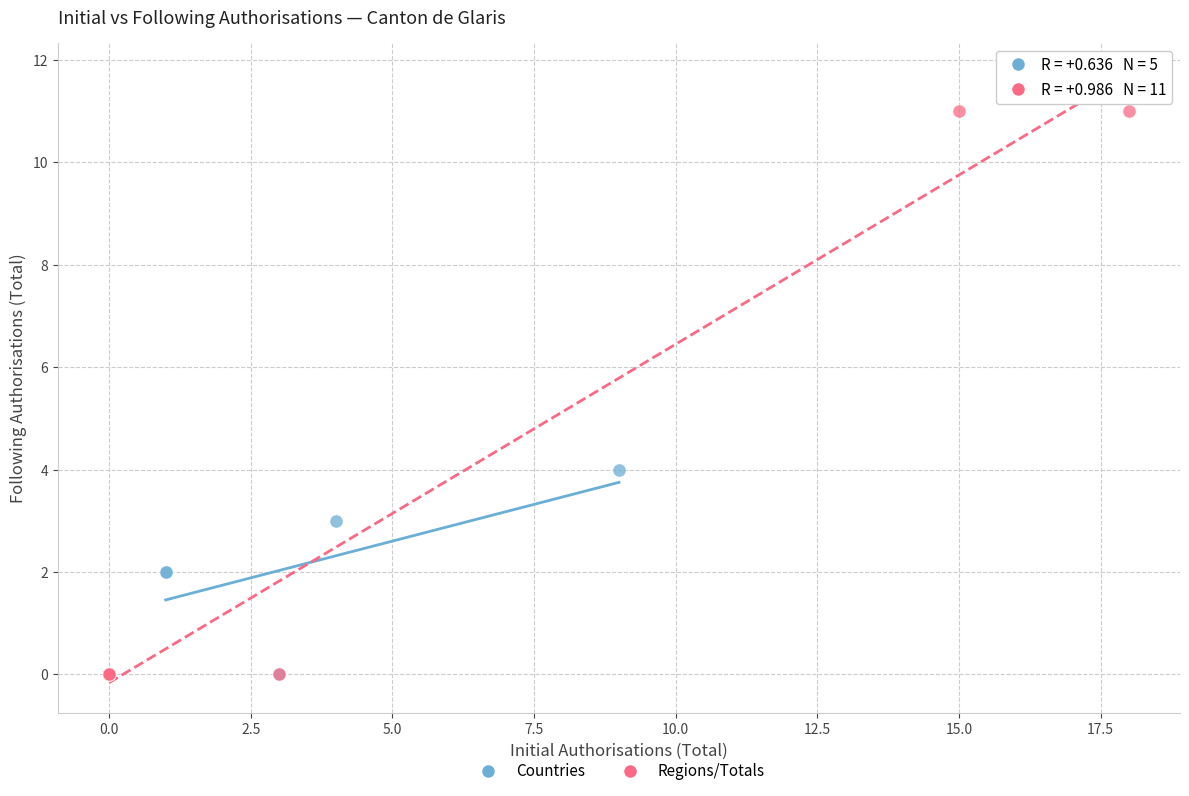

Which series reaches the maximum Y coordinate?

Regions/Totals